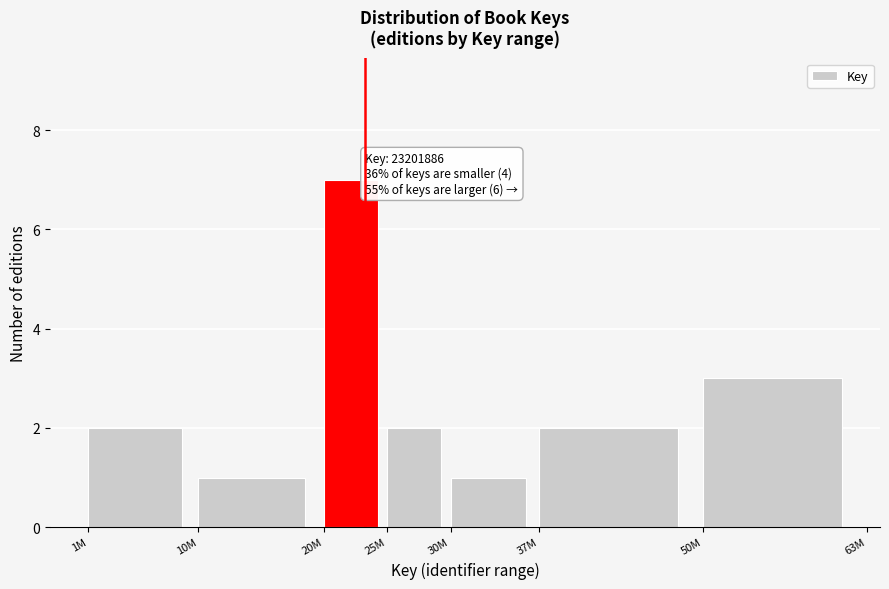

Reading right to left, transcribe all the data shown in this chart.

3	2	1	2	7	1	2